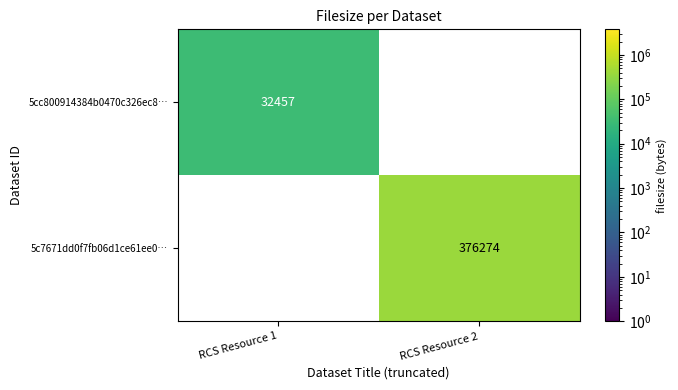

The value of 5cc800914384b0470c326ec8… at RCS Resource 1 is 21423. True or false?

False